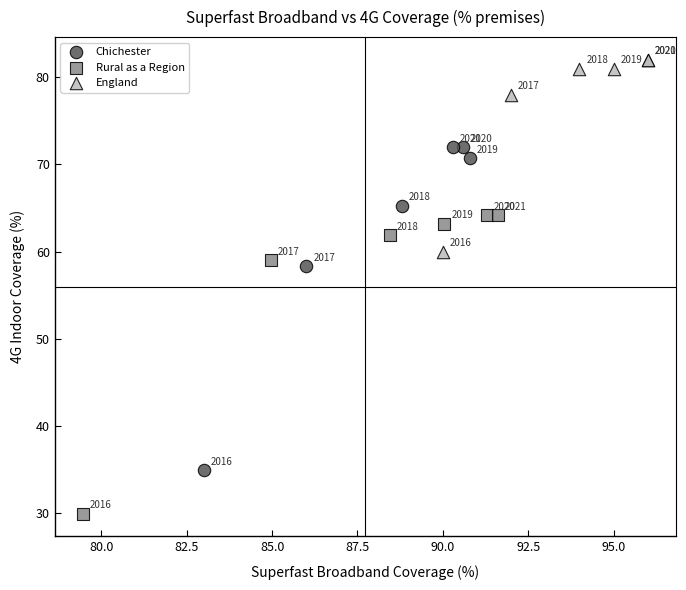

Which series reaches the minimum Y coordinate?

Rural as a Region